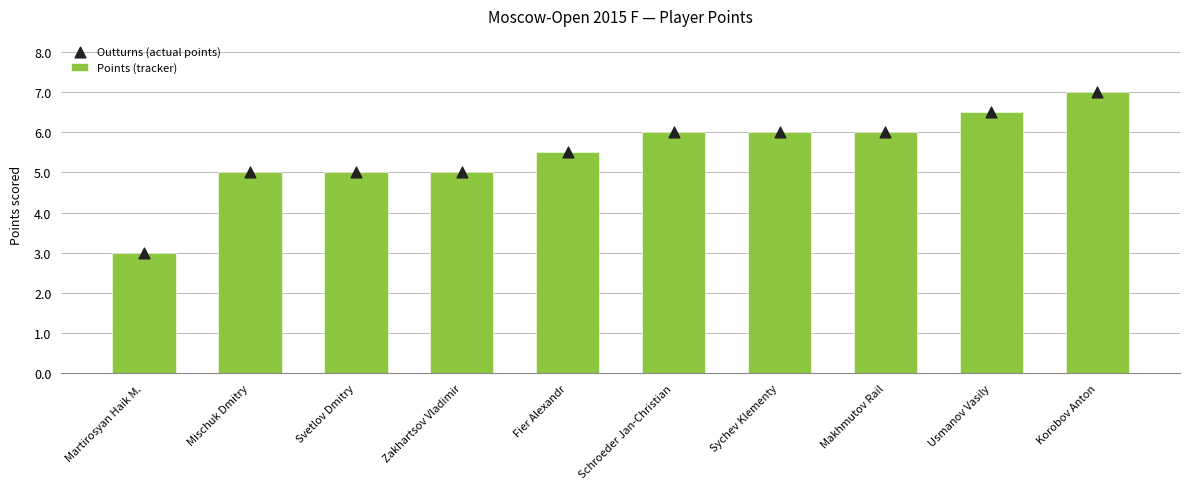

Which series has the widest spread of Y values?

Points (tracker)